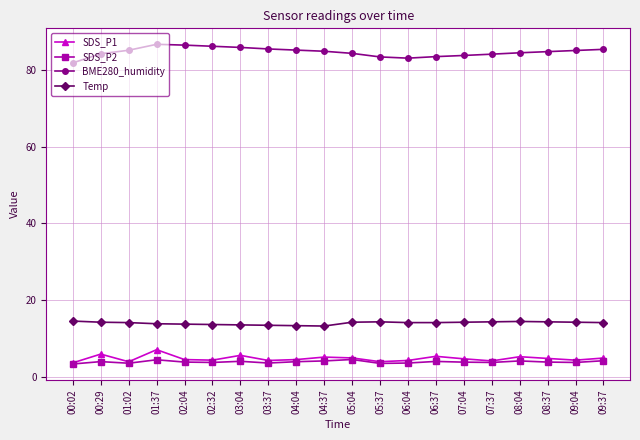

Is it true that BME280_humidity equals 85.9 at 03:04?

True